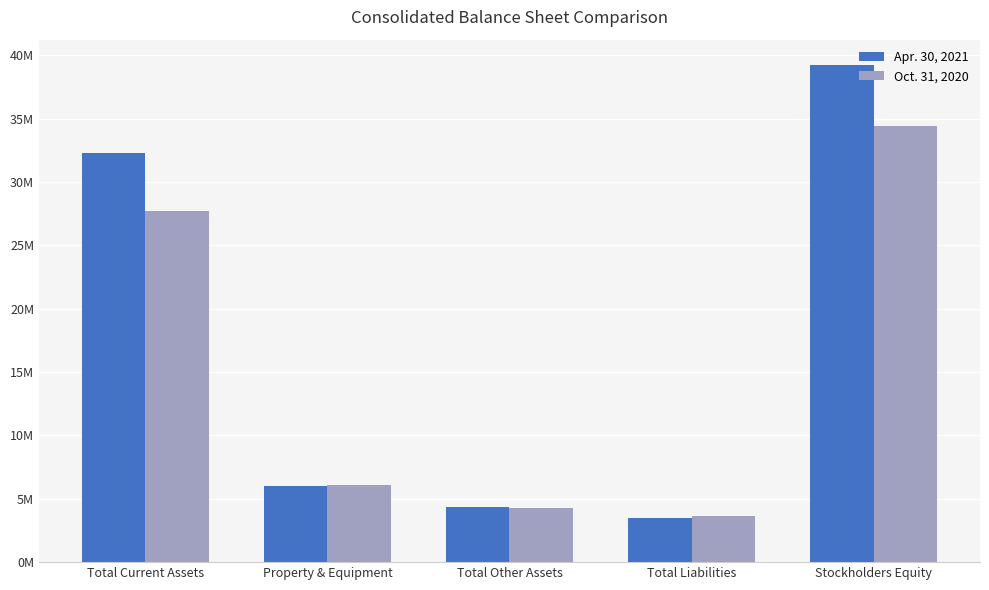

What are all the series names shown in the legend?

Apr. 30, 2021, Oct. 31, 2020